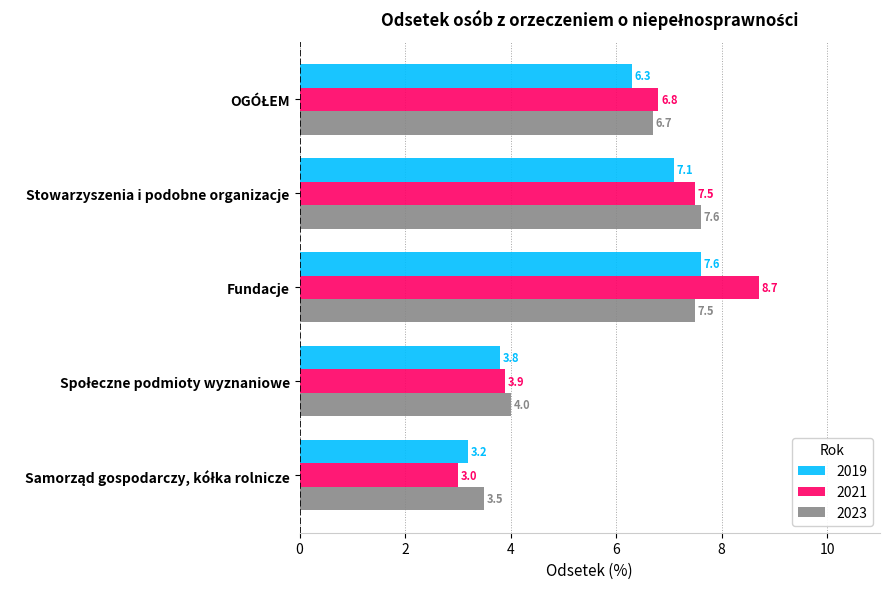

Which series has the largest total across all categories?

2021